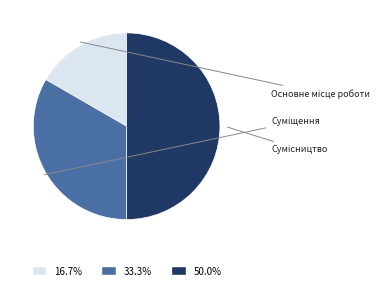

Is Основне місце роботи the majority of the pie?

No